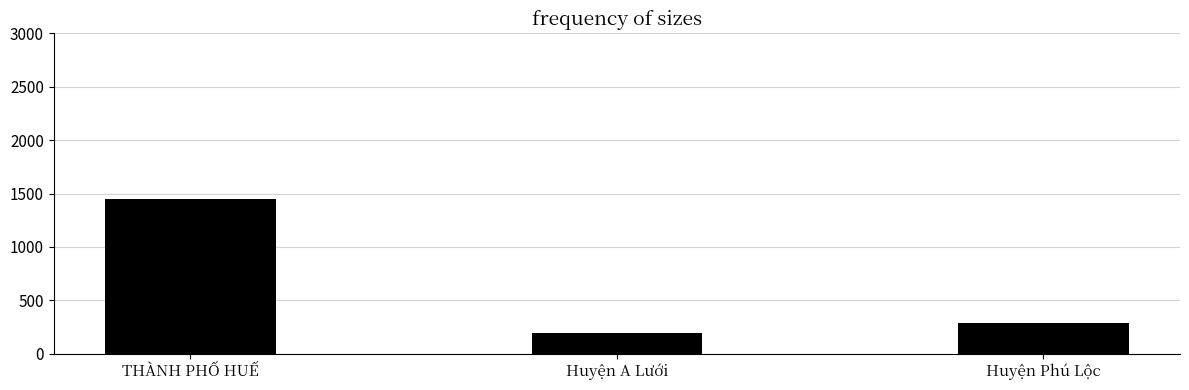

The chart shows a value of 1450 at THÀNH PHỐ HUẾ. True or false?

True